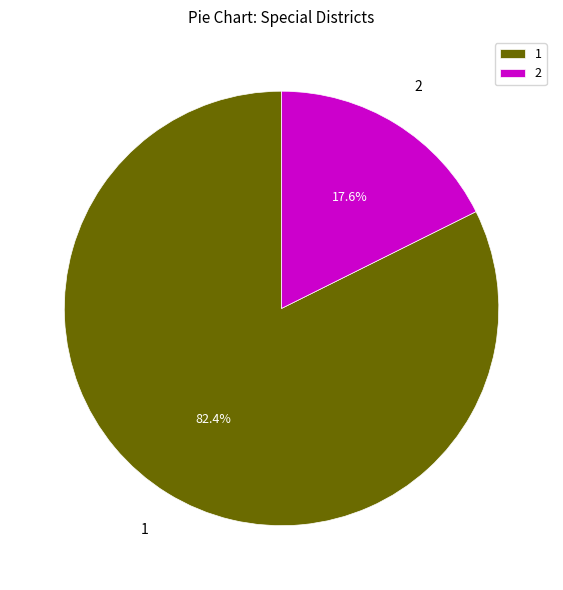

Is there a majority slice in this chart?

Yes